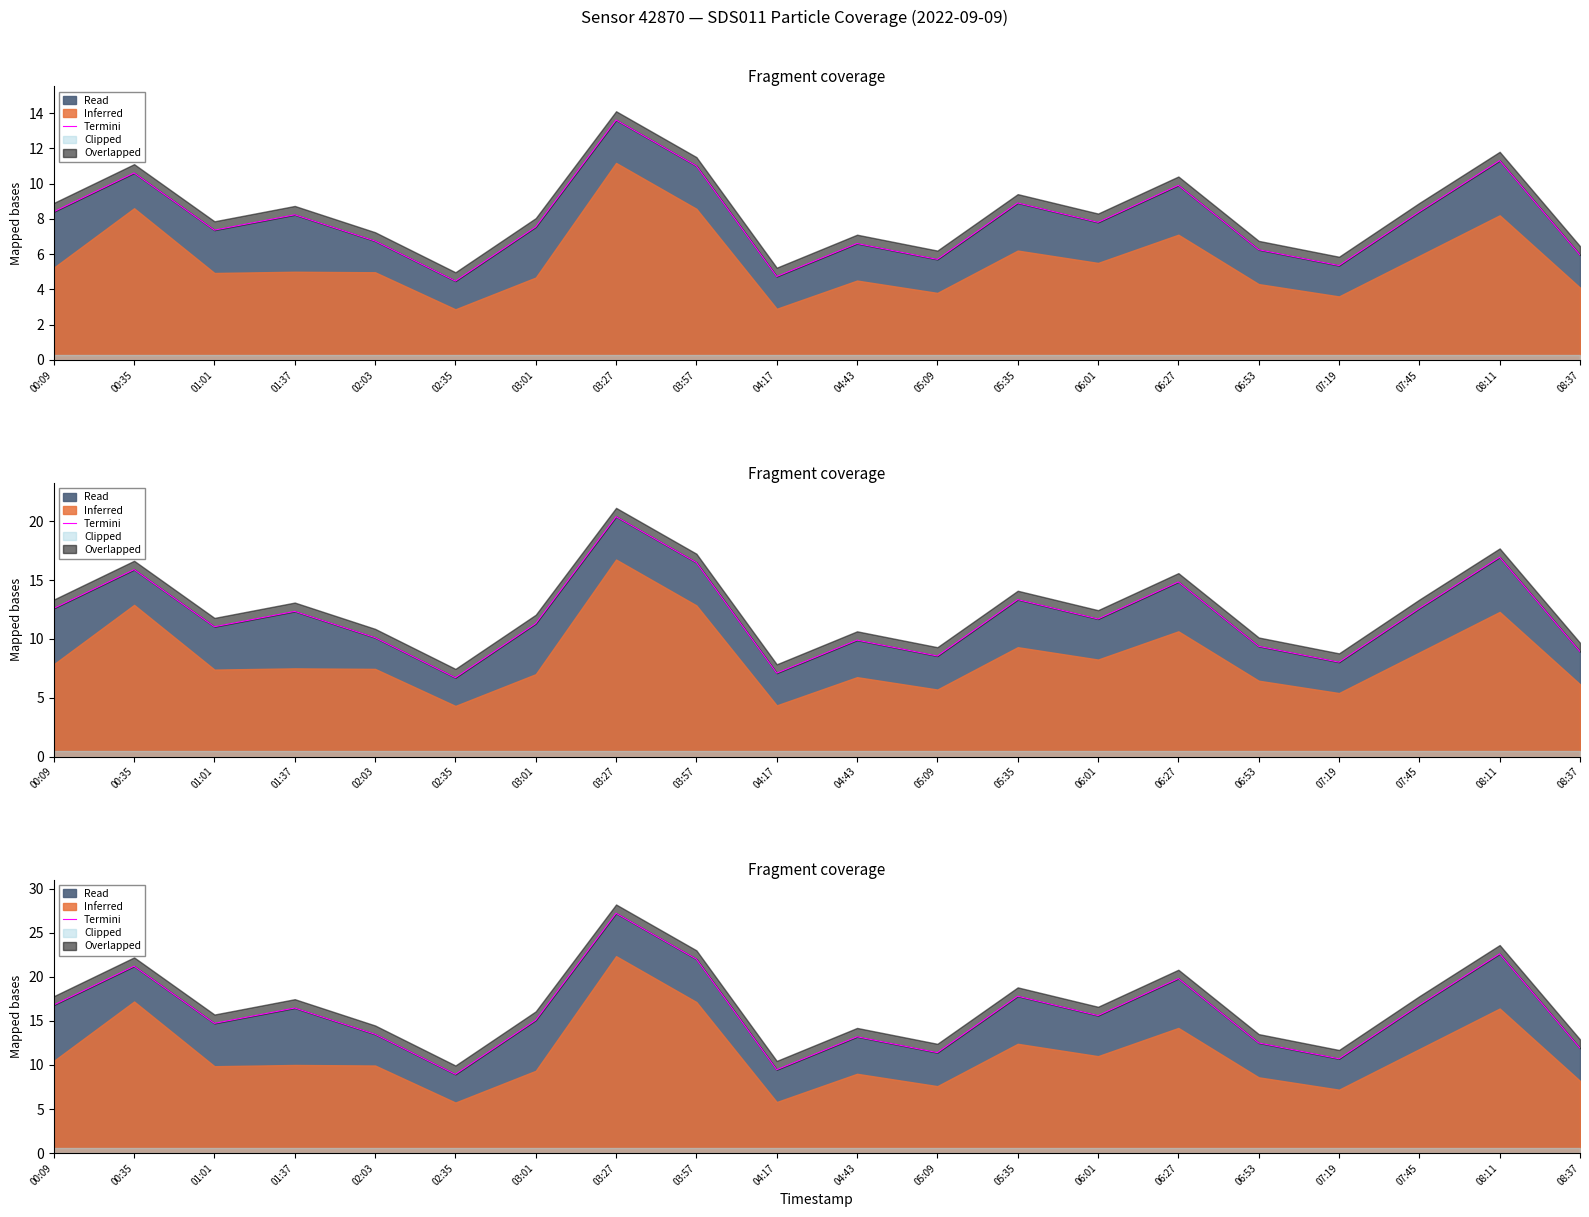

List the labels in order of value, largest first.

03:27, 08:11, 03:57, 00:35, 06:27, 05:35, 00:09, 07:45, 01:37, 06:01, 03:01, 01:01, 02:03, 04:43, 06:53, 08:37, 05:09, 07:19, 04:17, 02:35